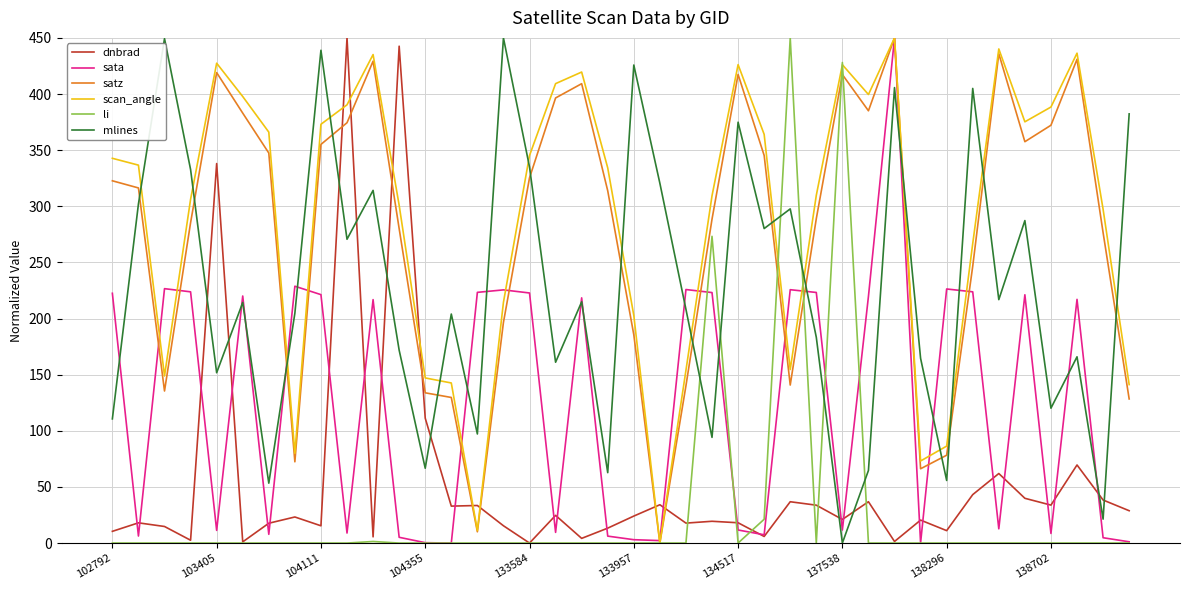

True or false: mlines and li intersect in this chart.

True